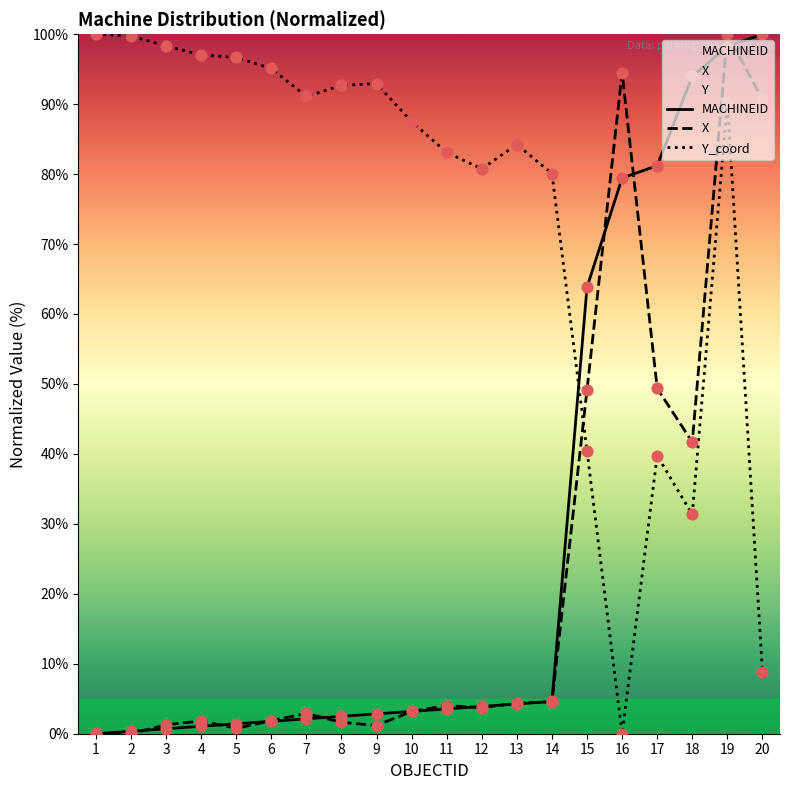

What is the total value across all series at 15?

153.4